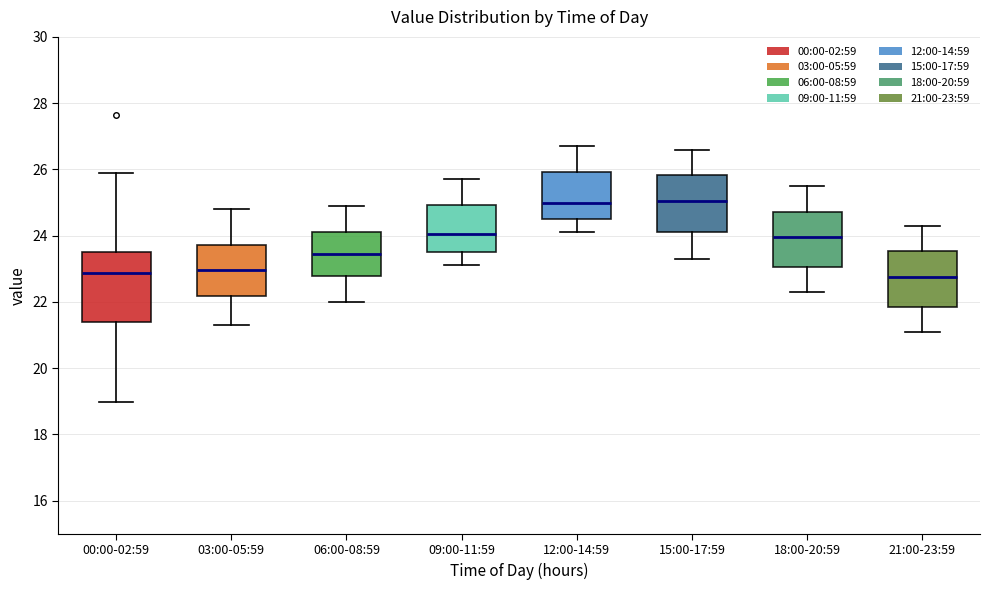

Where does the median line of the box for 03:00-05:59 sit on the y-axis? The values are not printed on the chart, so give them approximately, as read against the axis.

23.0